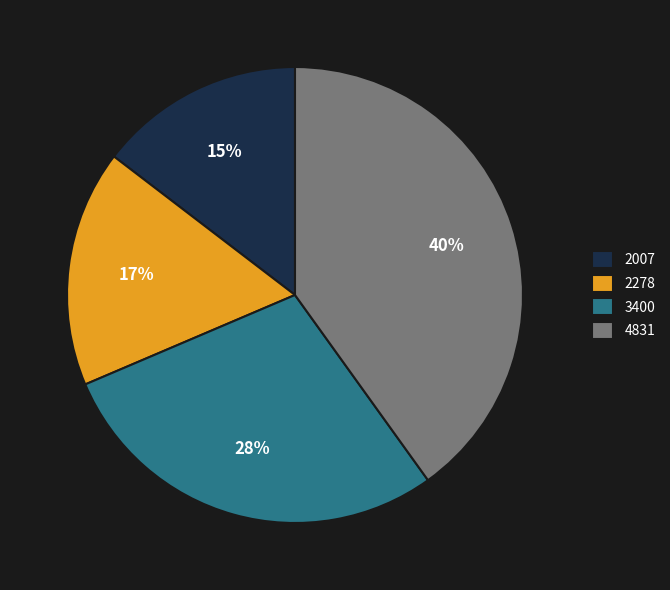

Which slice is the smallest?

2007